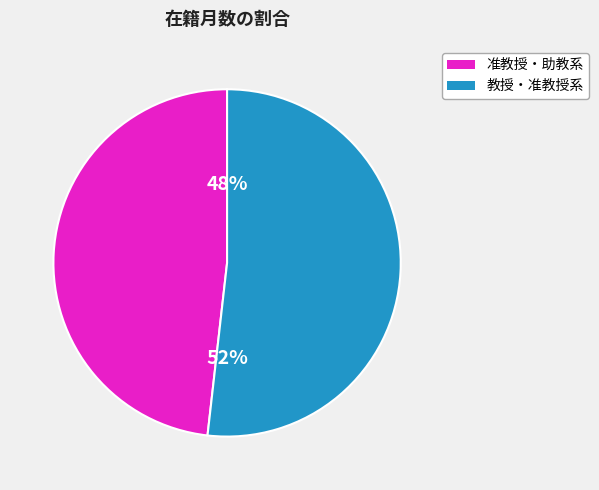

Does any single category account for the majority?

Yes